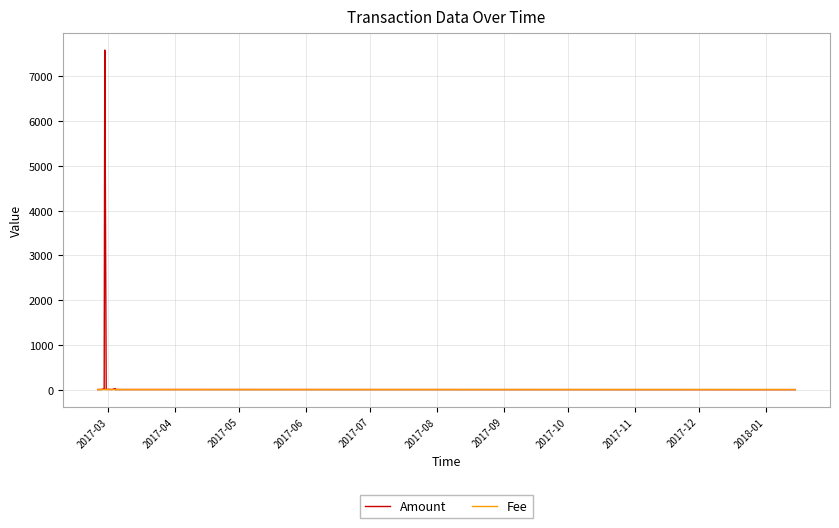

Which series has the widest spread of values?

Amount